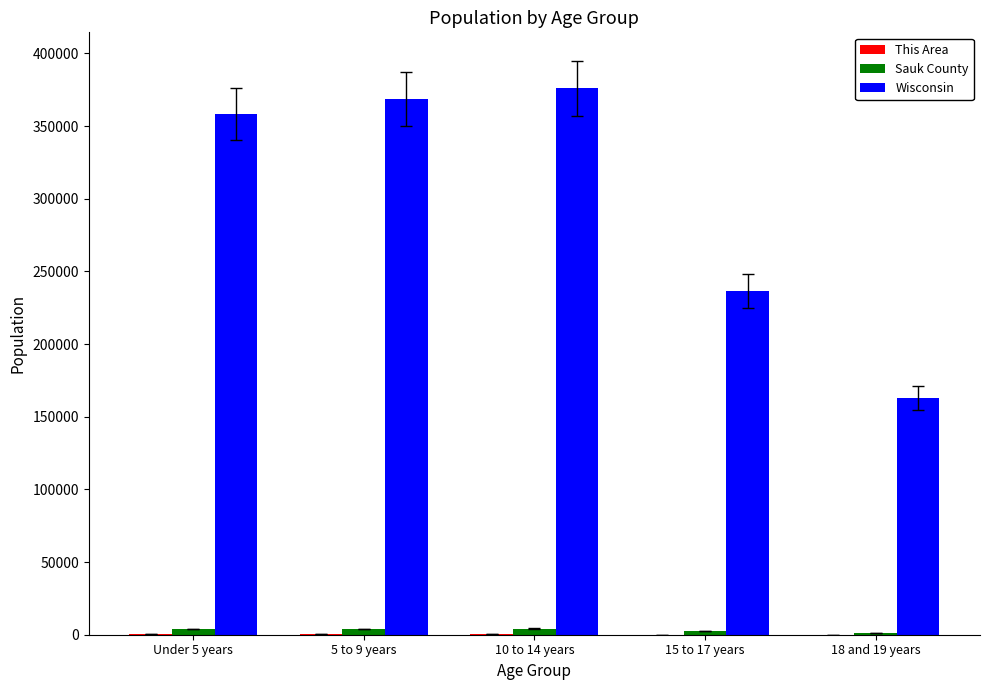

Which series changed the most between 5 to 9 years and 15 to 17 years?

Wisconsin